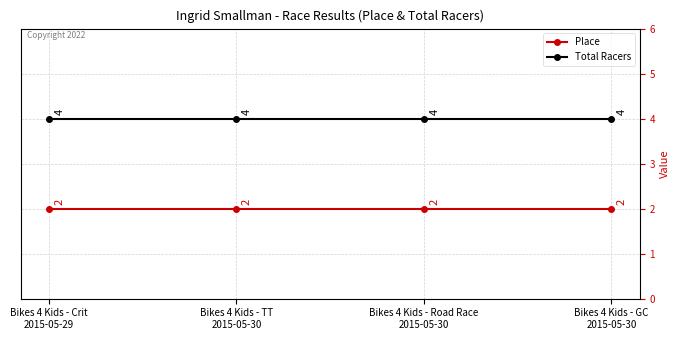

What is the greatest value displayed?

4